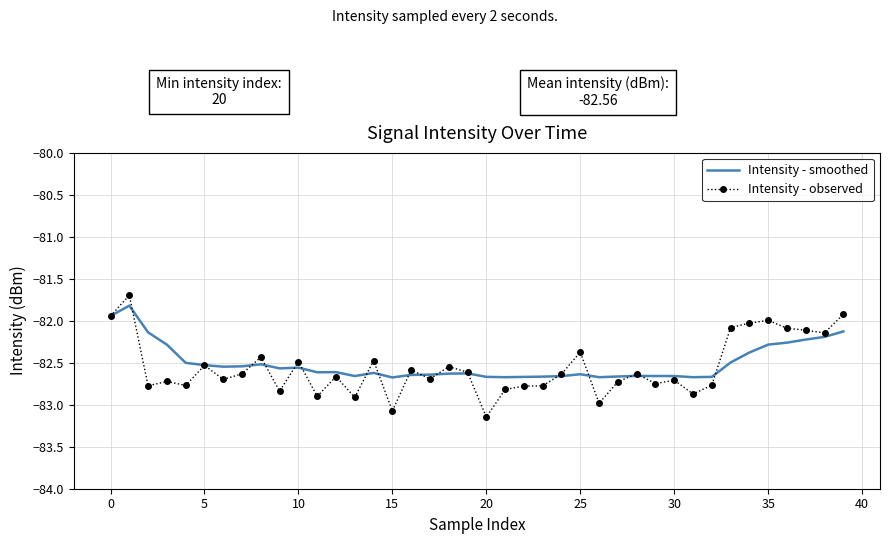

List the series in order of their peak value, highest first.

Intensity - observed, Intensity - smoothed